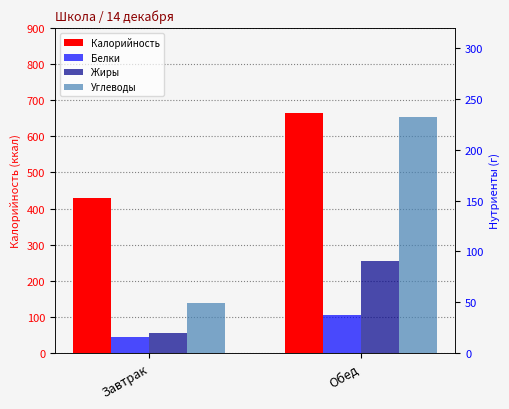

List the labels in order of Углеводы value, largest first.

Обед, Завтрак